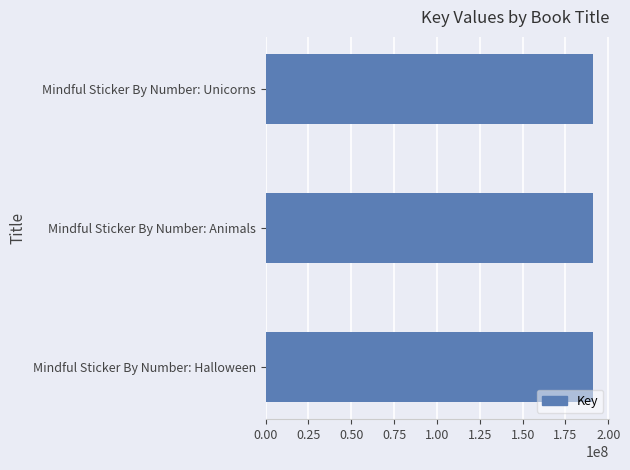

What is the difference between the second highest and minimum values?

153